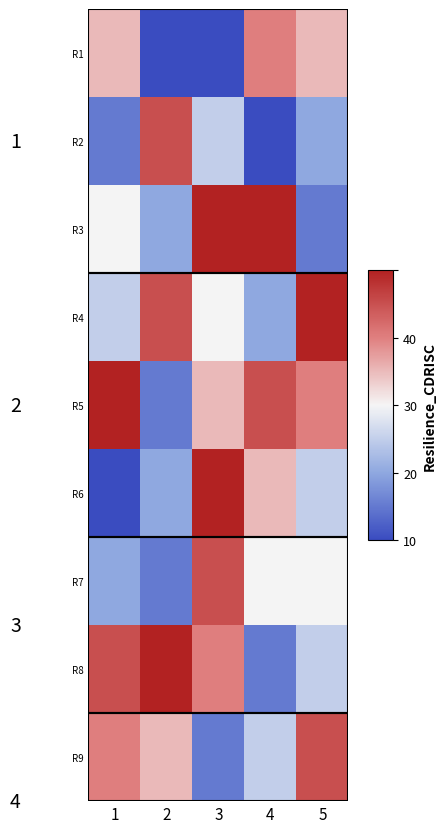

Which series has the largest total across all categories?

R5